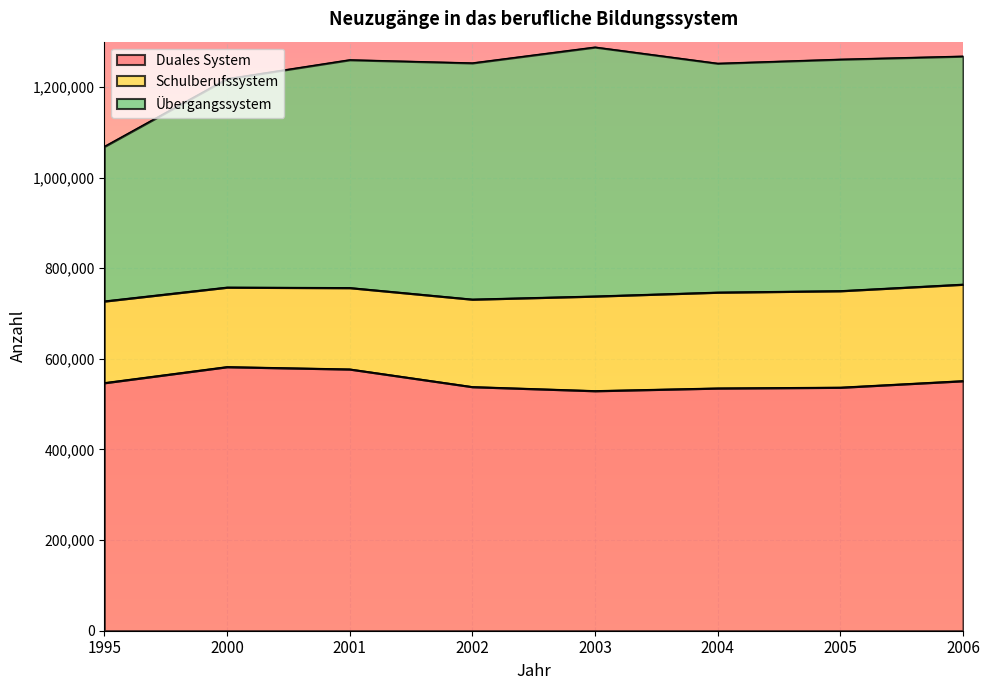

What is the sum of all Duales System values?

4398295